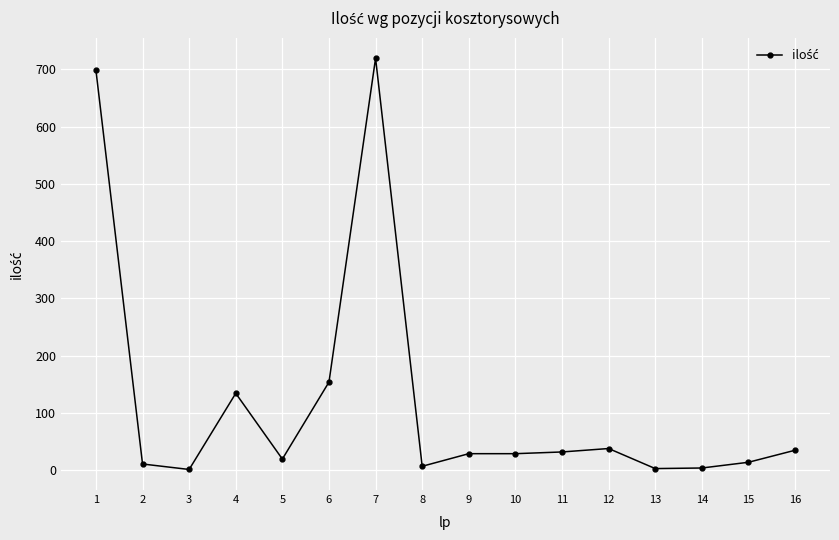

What is the value of the 9th point from the left?

29.0